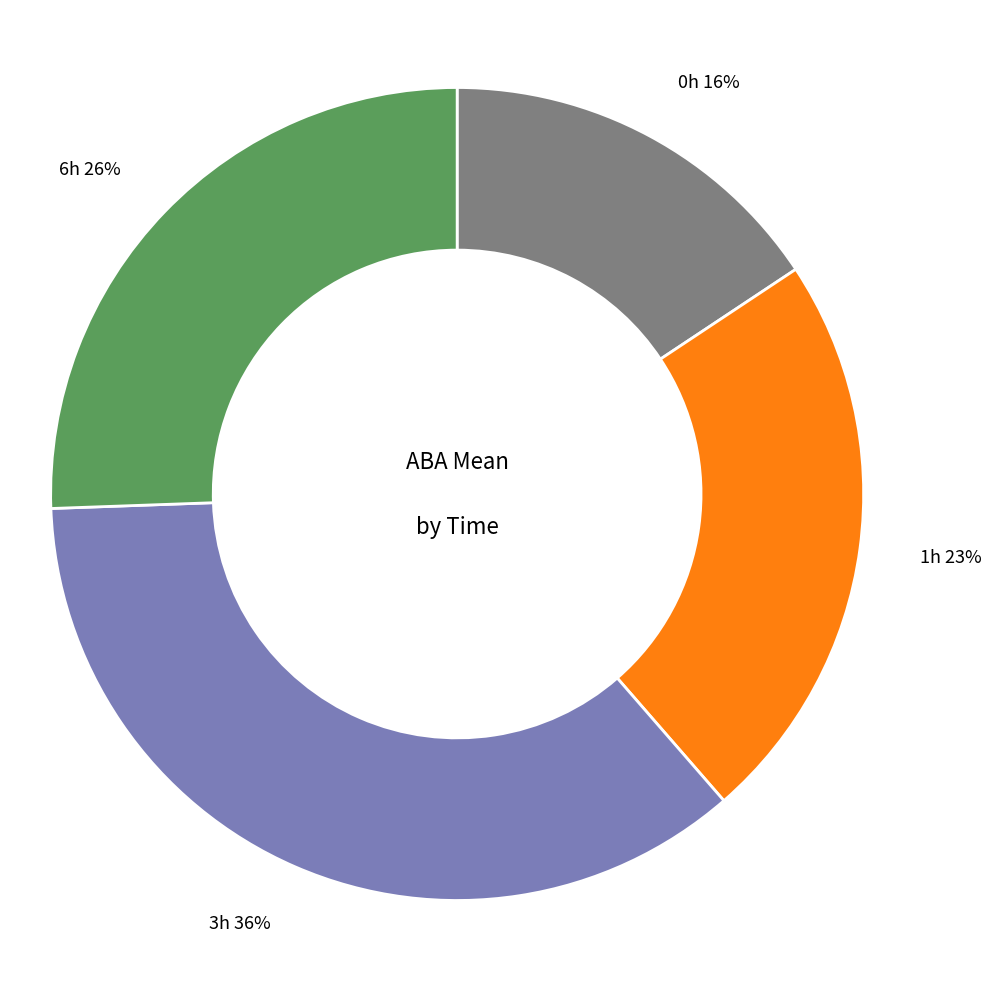

To the nearest percent, what is the average slice percentage?

25%